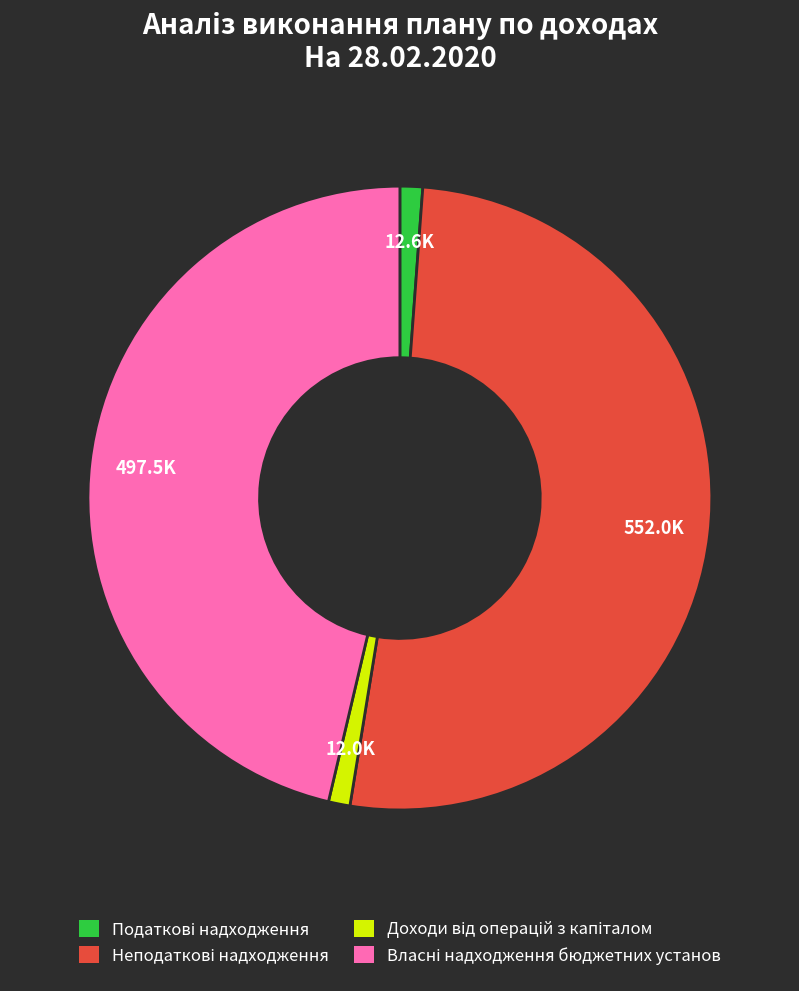

Is there a majority slice in this chart?

Yes